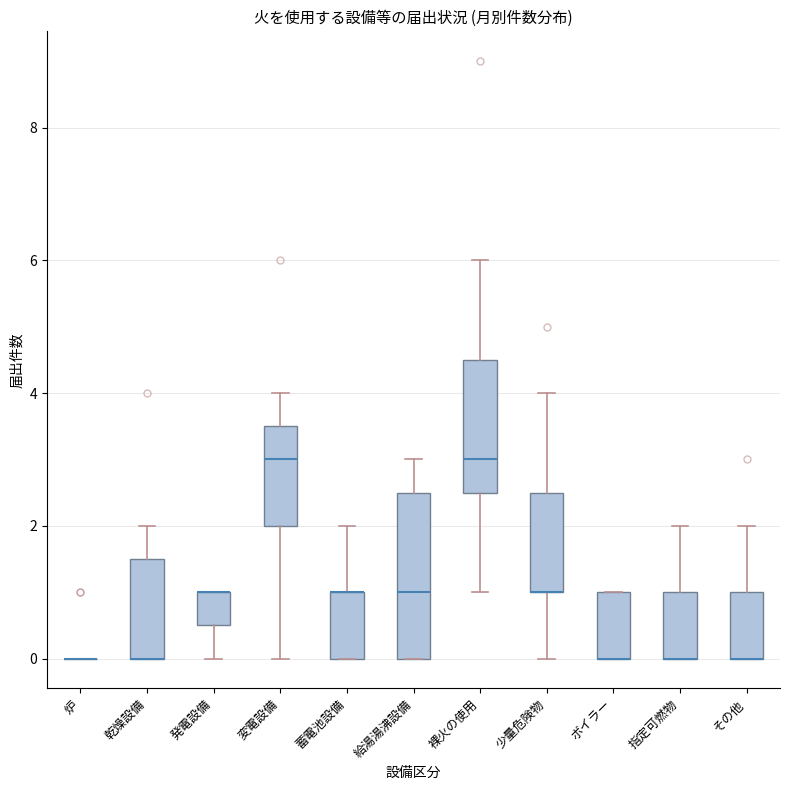

Where does the upper whisker of the box for 少量危険物 end on the y-axis? The values are not printed on the chart, so give them approximately, as read against the axis.

4.0